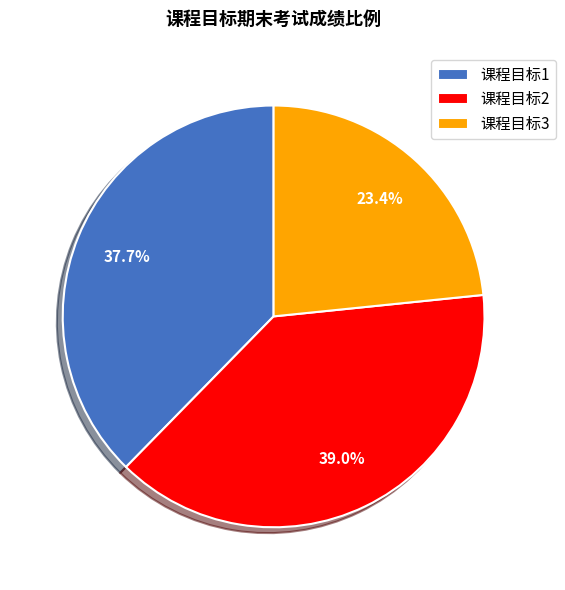

How much of the chart is everything except 课程目标3?

76.6%